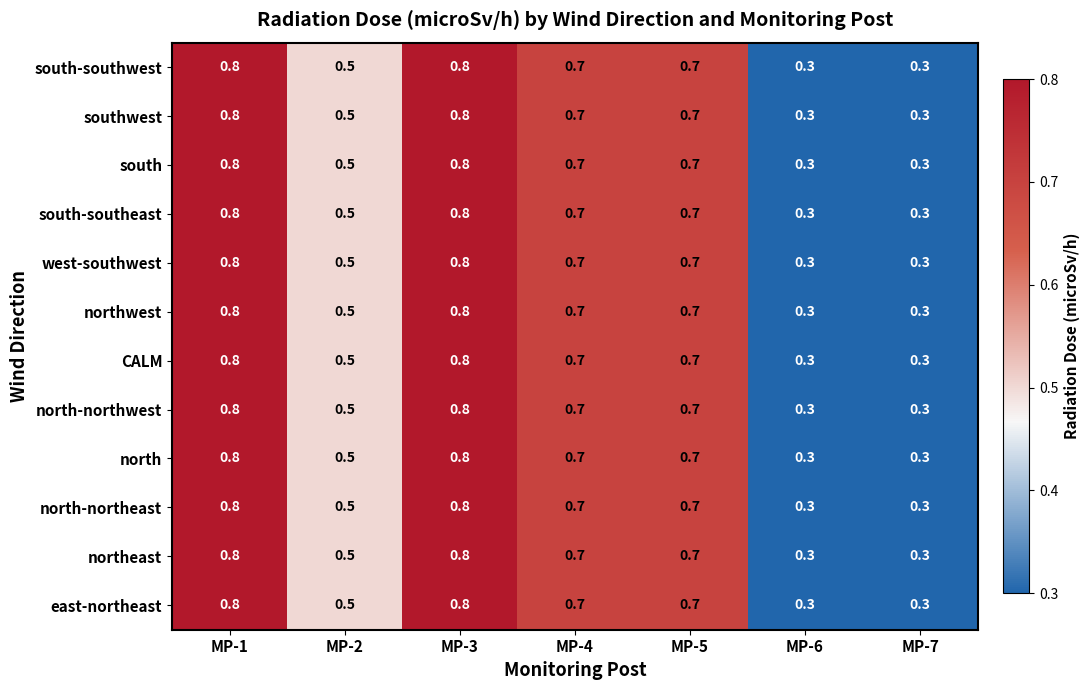

What is the difference between the second highest and second lowest values in the north-northeast series?

0.5